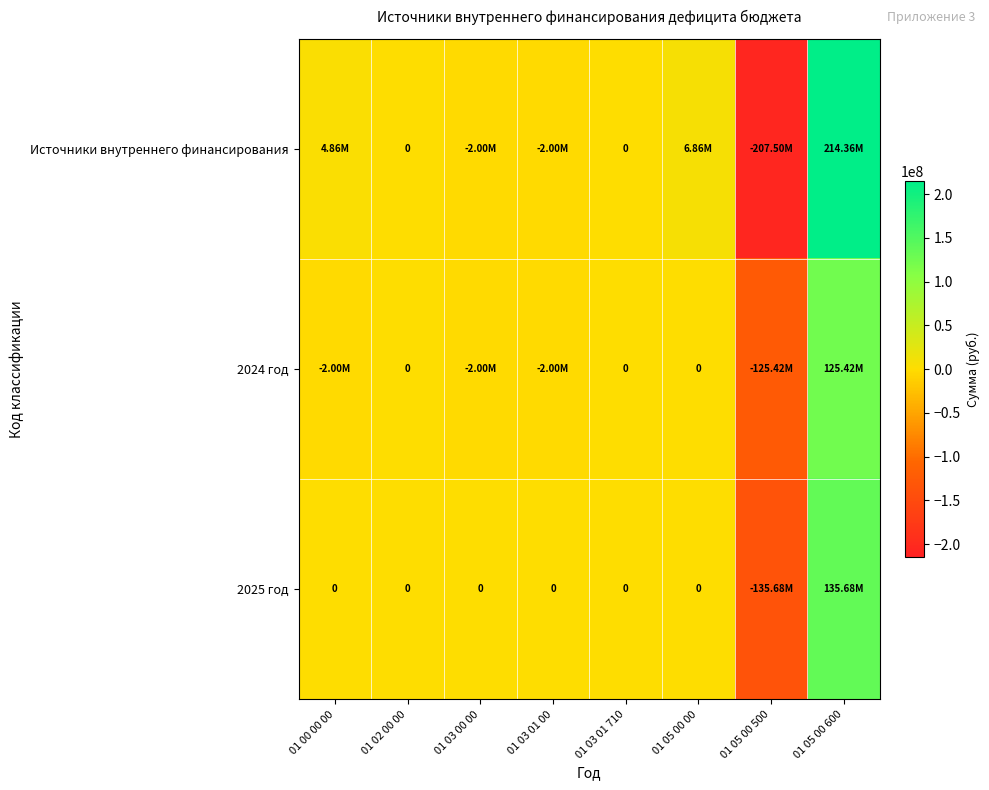

Where does the 2025 год series first go above 0?

01 05 00 600